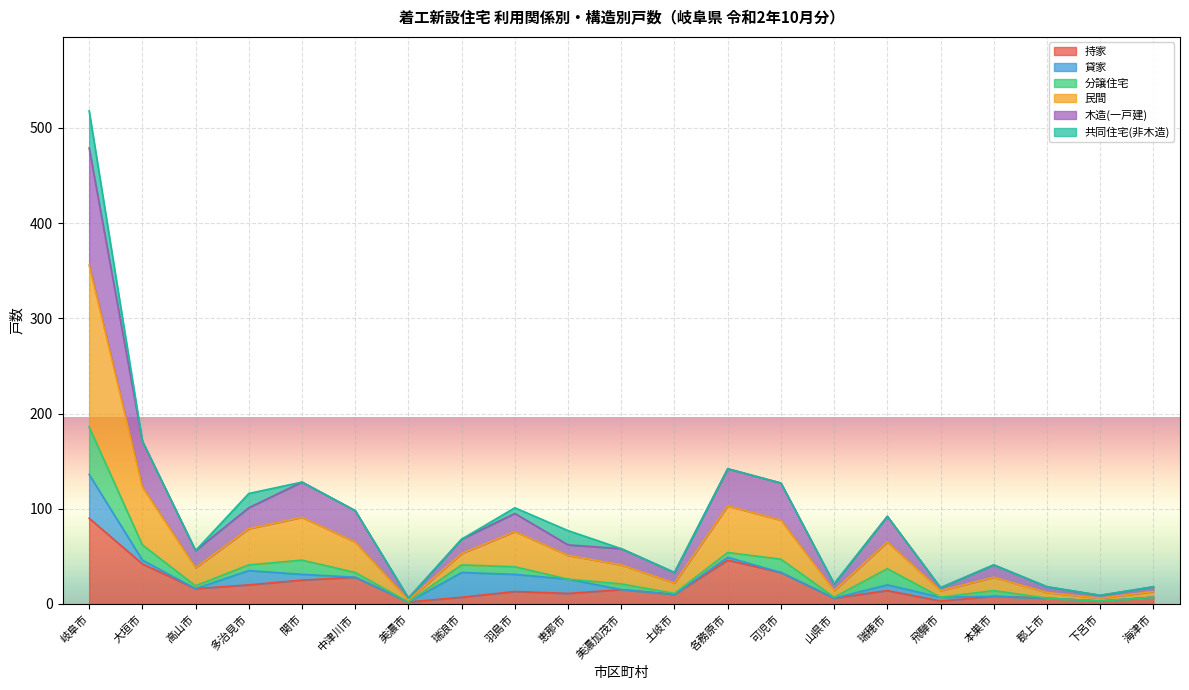

At which category is the sum across all series the highest?

岐阜市